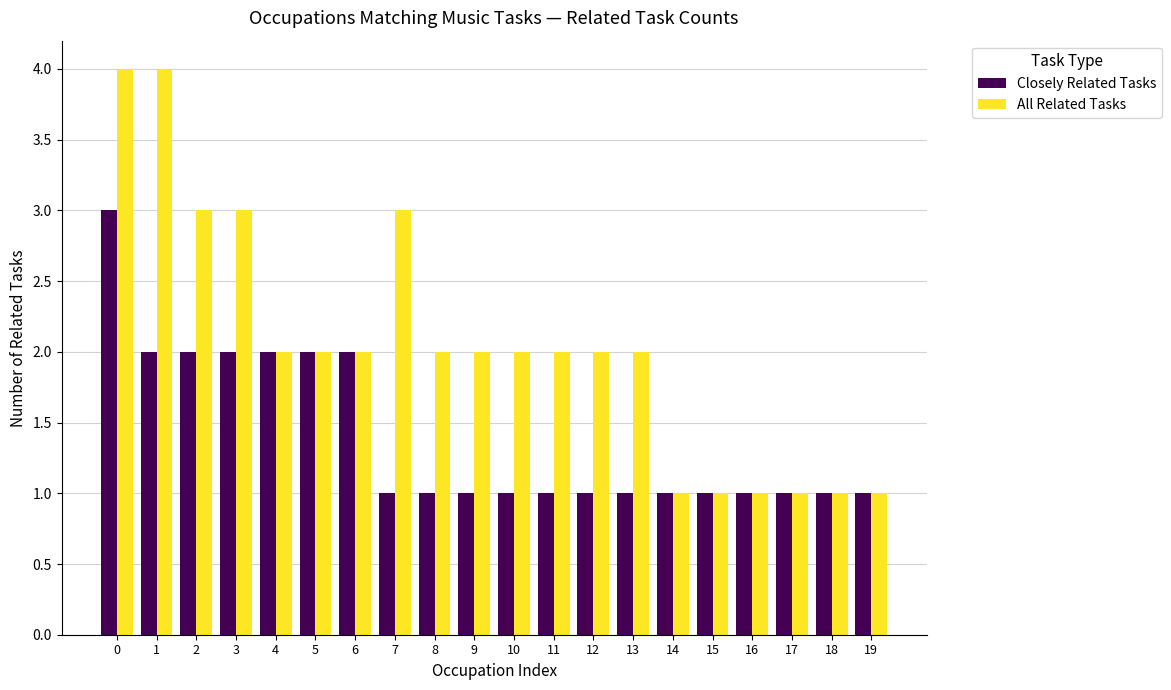

List the series in order of their overall mean, lowest first.

Closely Related Tasks, All Related Tasks